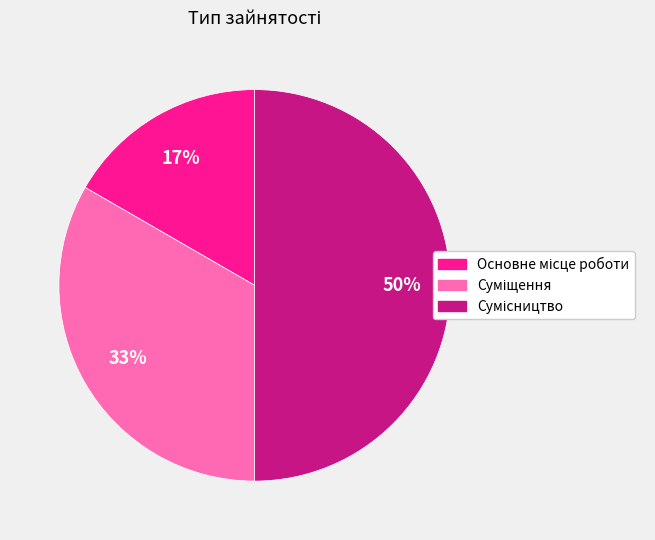

To the nearest percent, what is the average slice percentage?

33%